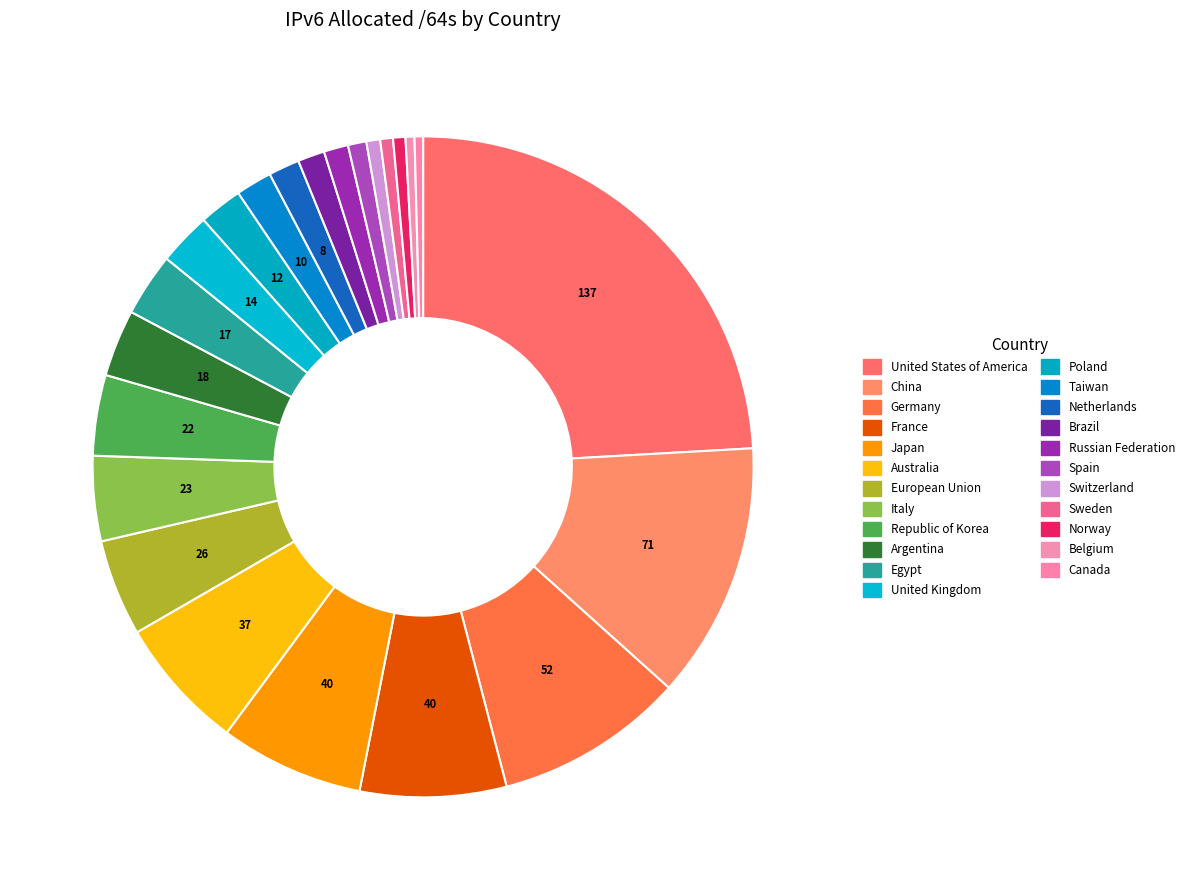

Does any single category account for the majority?

No